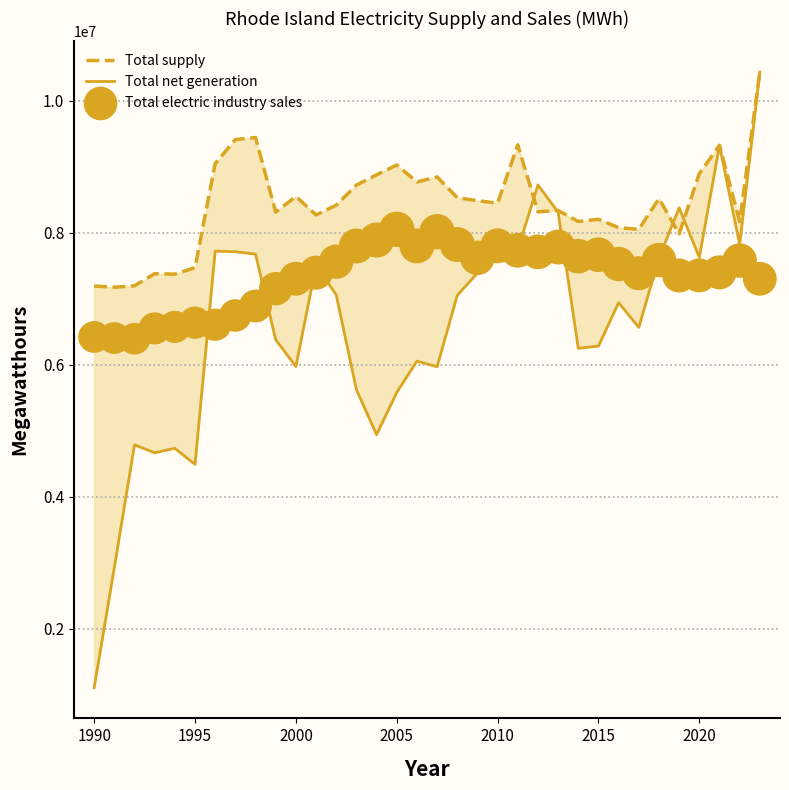

Which series reaches the maximum Y coordinate?

Total supply